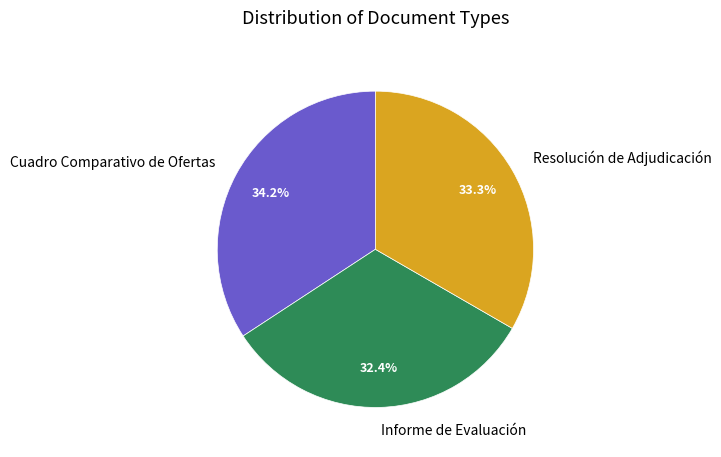

Count the number of slices in the pie.

3